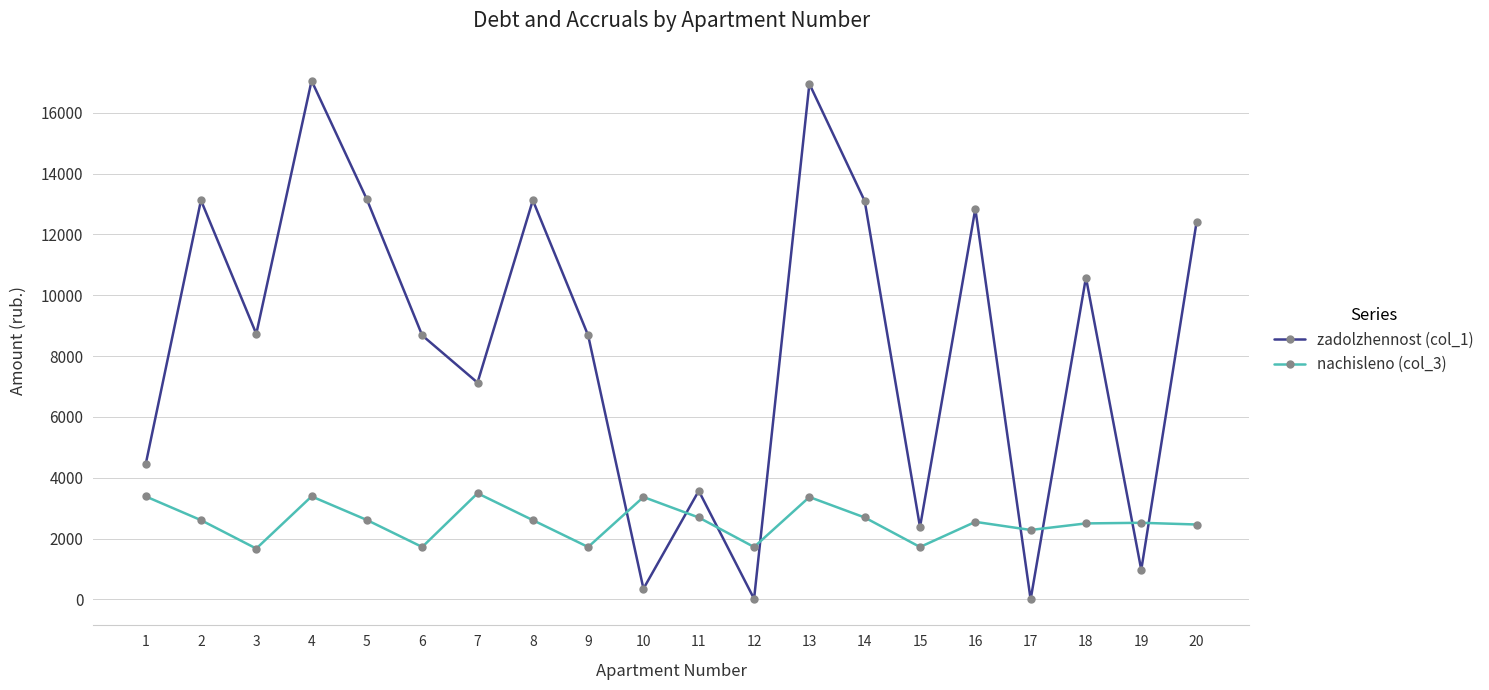

What is the value of the zadolzhennost (col_1) point at the 1st from the left?

4441.1